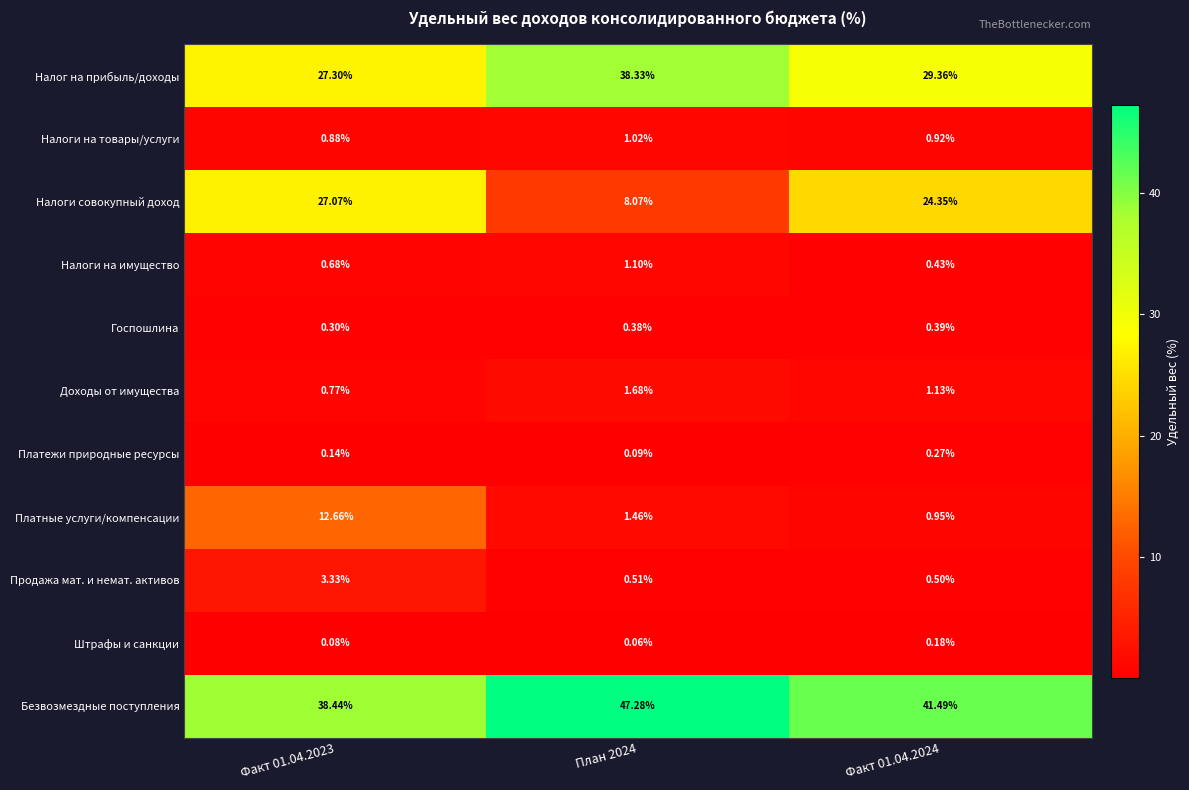

Is the value of Налоги совокупный доход at Факт 01.04.2023 greater than the value of Платежи природные ресурсы at План 2024?

Yes